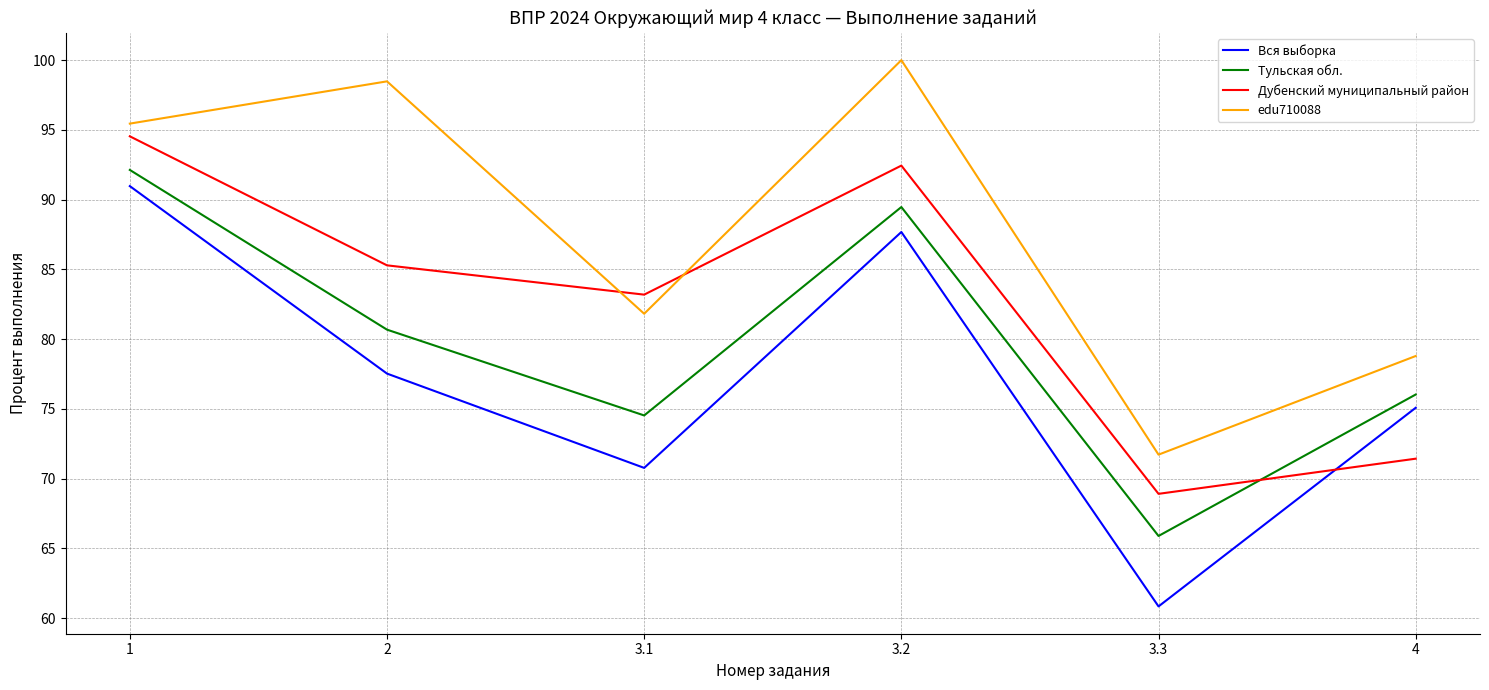

At which label does Вся выборка first exceed 77?

1